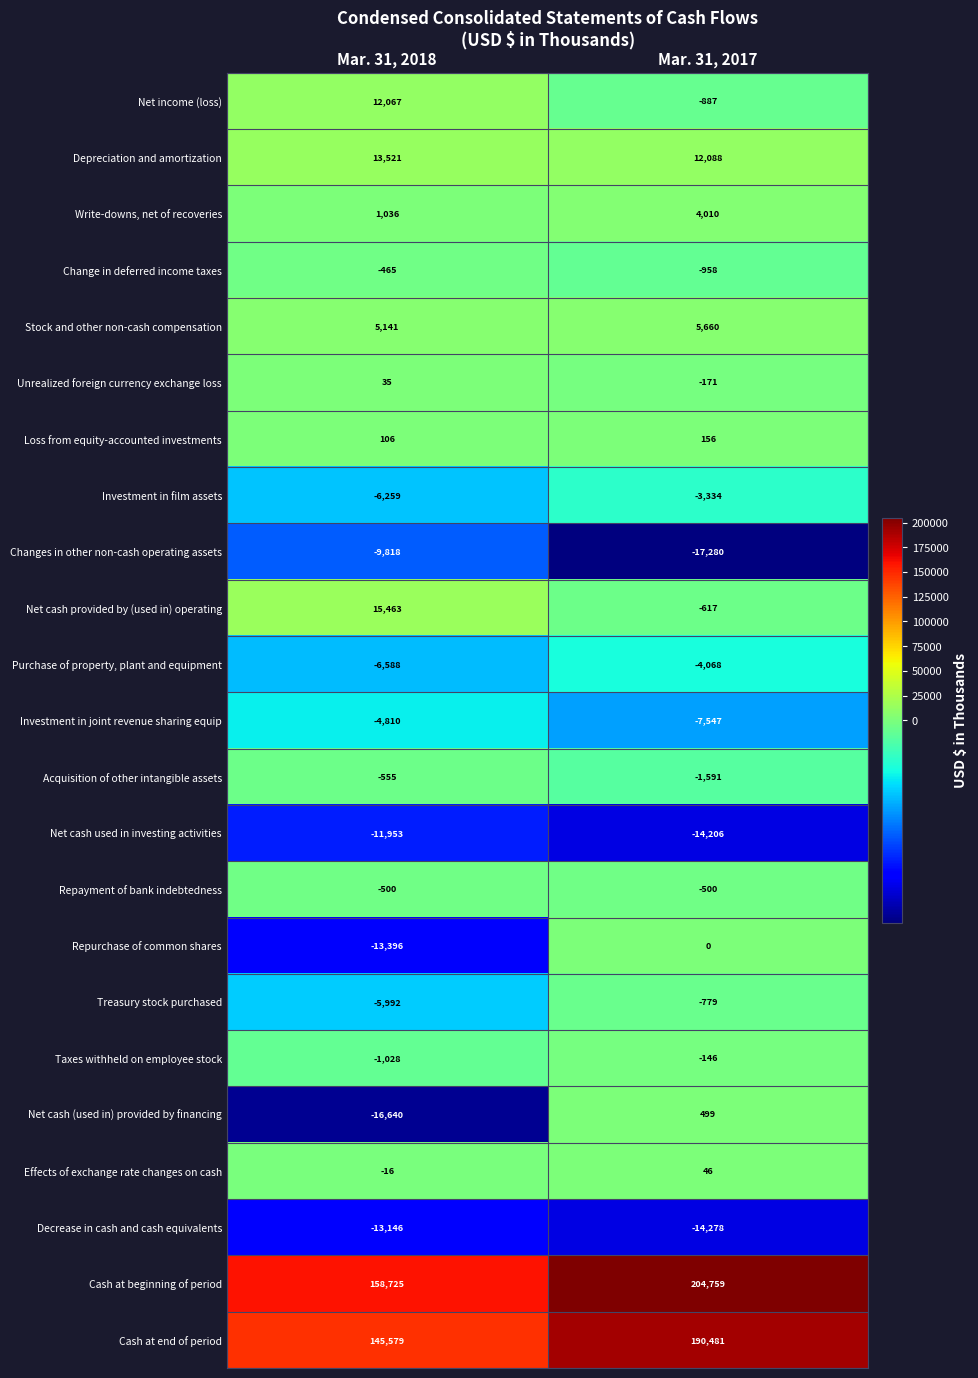

What is the sum of the Changes in other non-cash operating assets values at Mar. 31, 2018 and Mar. 31, 2017?

-27098